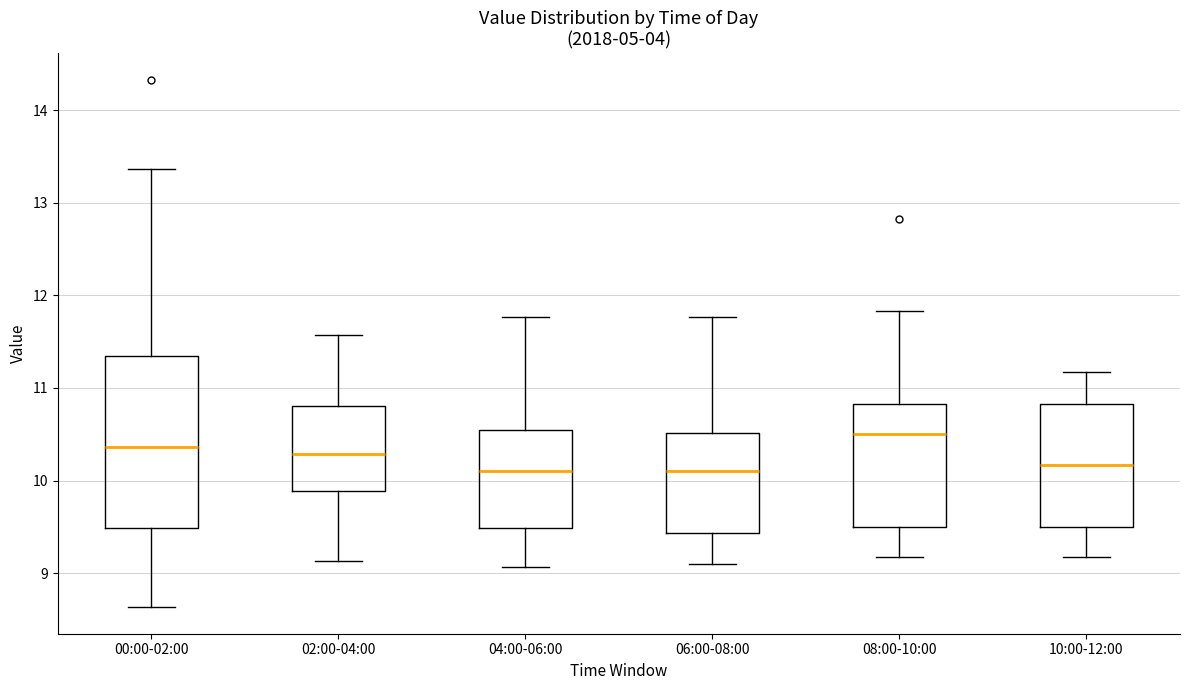

Which box is the tallest, from its lower edge to its upper edge?

00:00-02:00